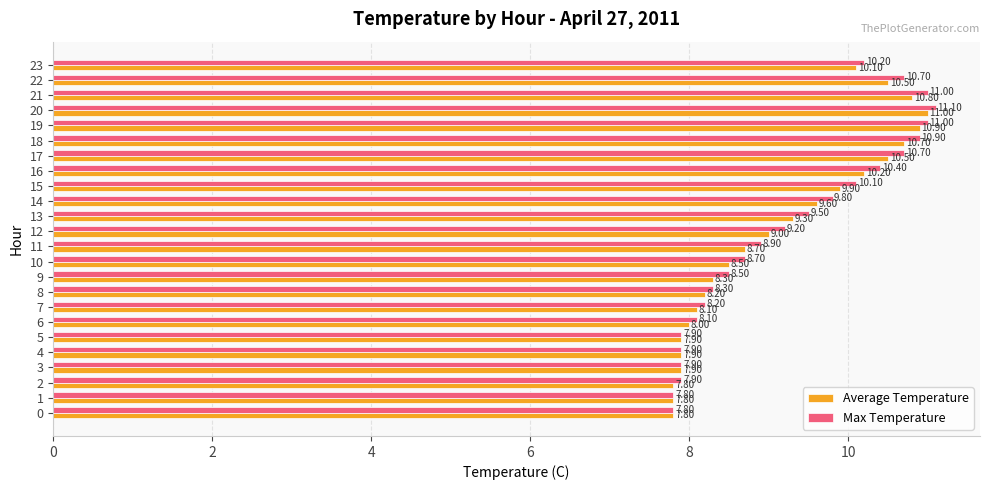

Which series has the largest range (max minus min)?

Max Temperature